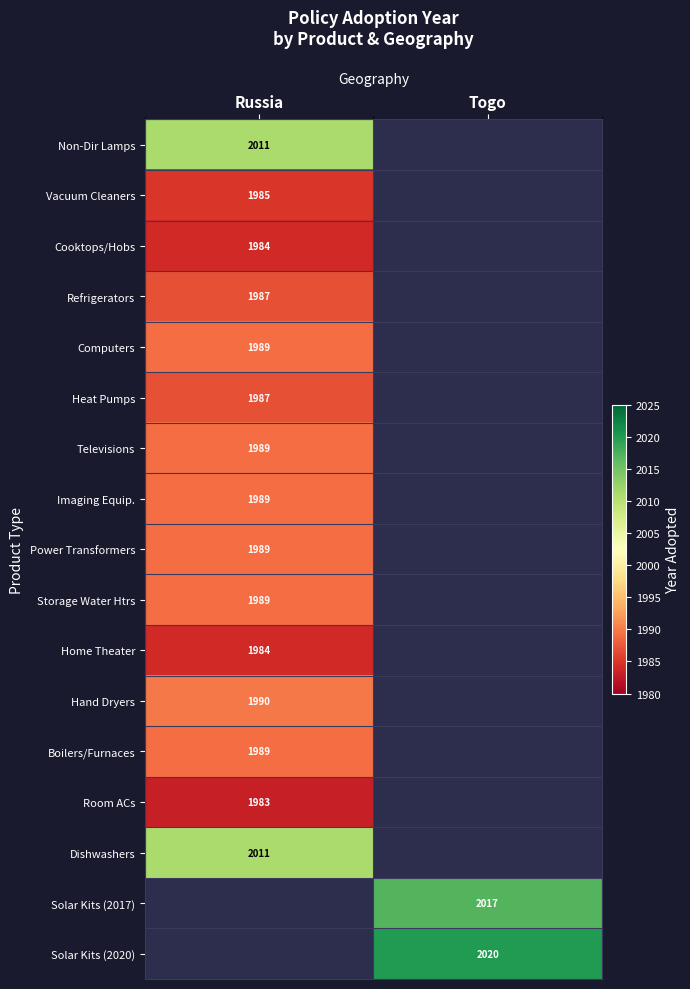

True or false: Televisions has a value of 1989 at Russia.

True